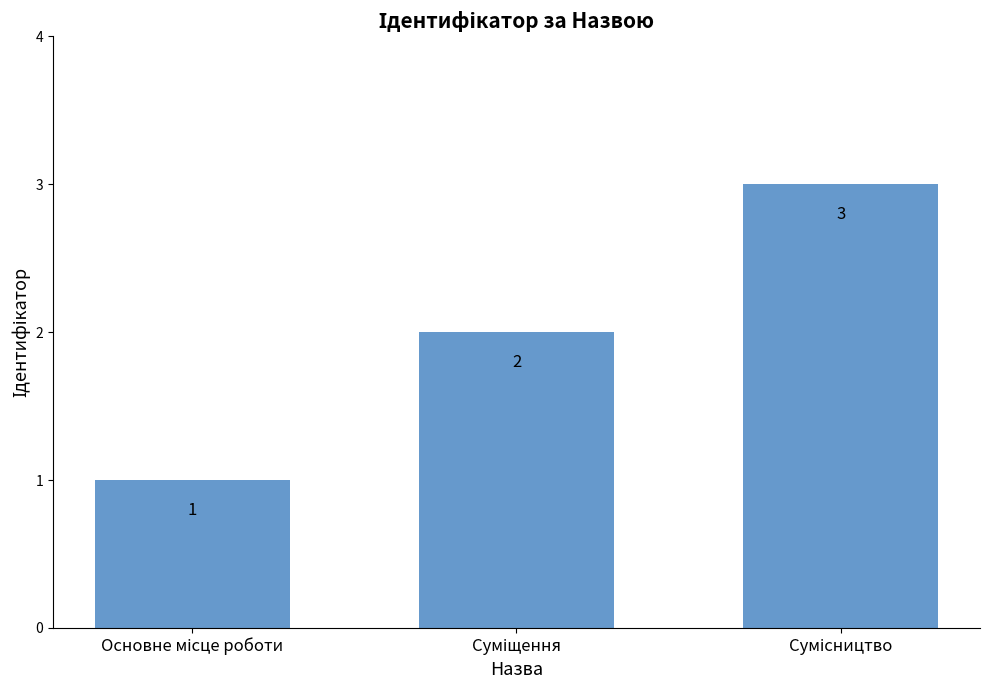

What is the sum of all values?

6